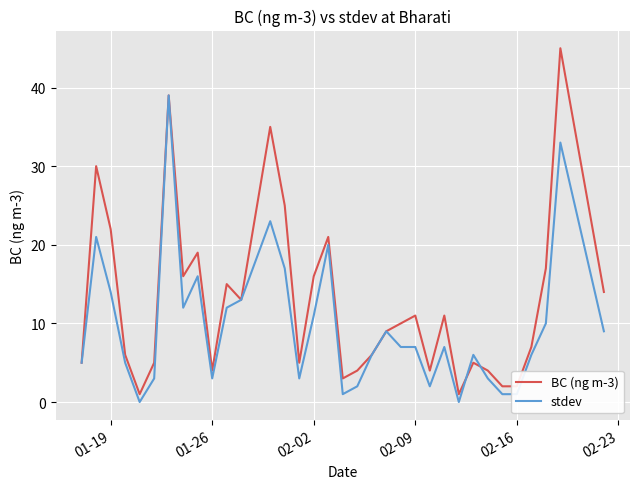

What are all the series names shown in the legend?

BC (ng m-3), stdev